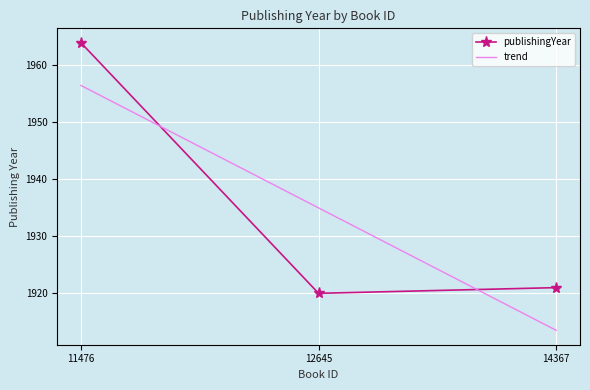

List the labels in order of publishingYear value, largest first.

11476, 14367, 12645